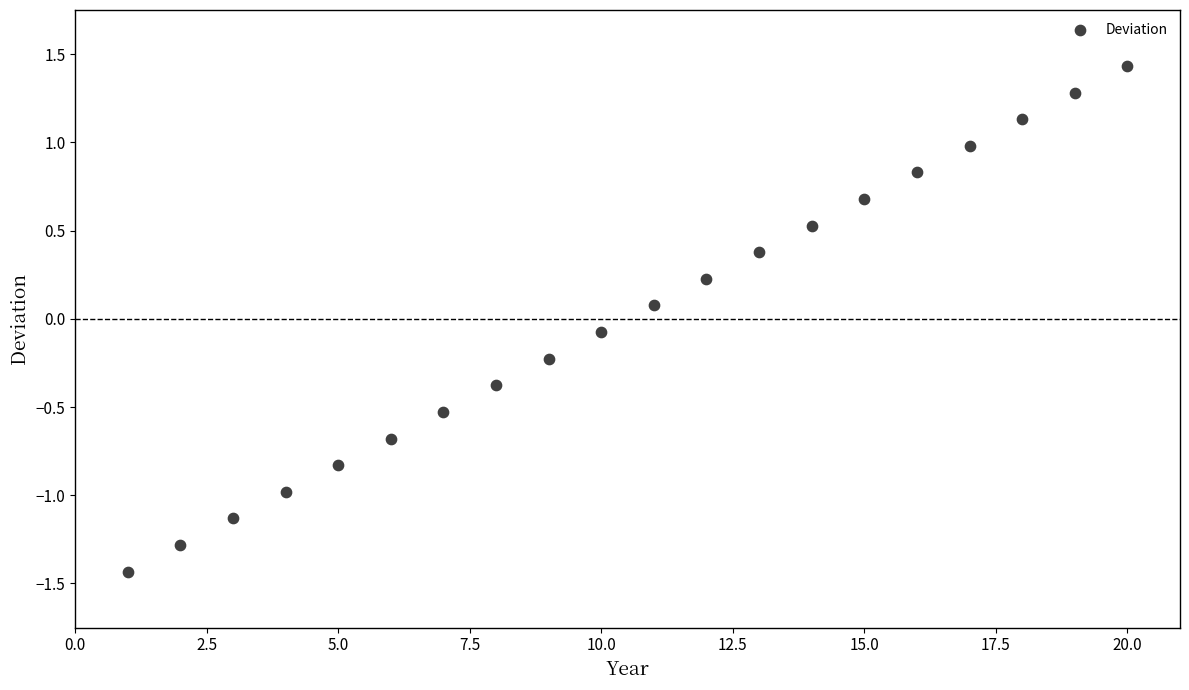

What is the range of X values (max minus min)?

19.0